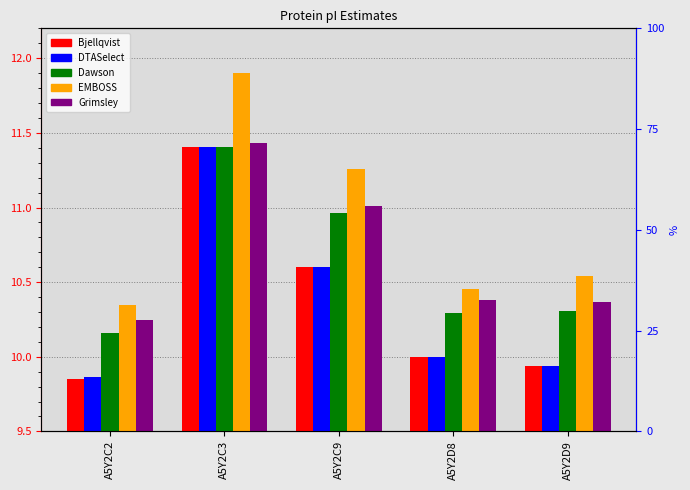

Which category has the lowest value across all series?

A5Y2C2